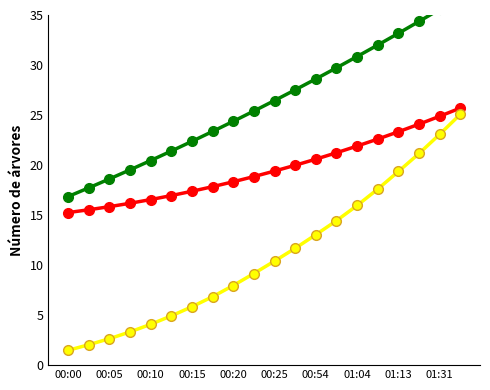

What is the label of the 15th point from the right?

00:25